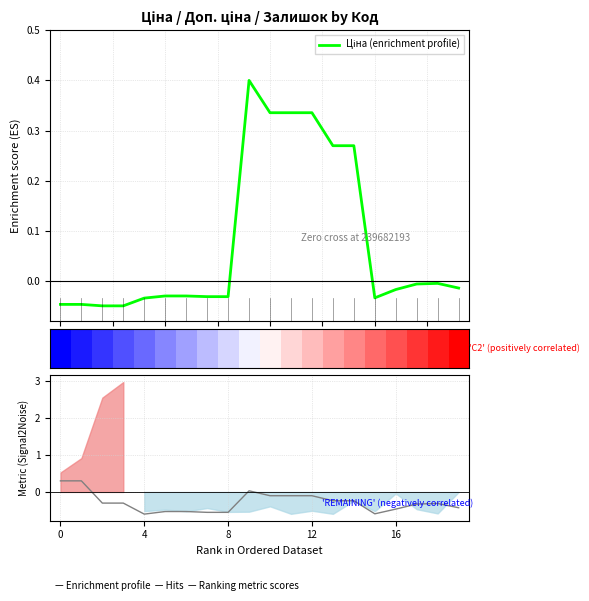

Where is the first local maximum for Ціна (enrichment profile)?

9